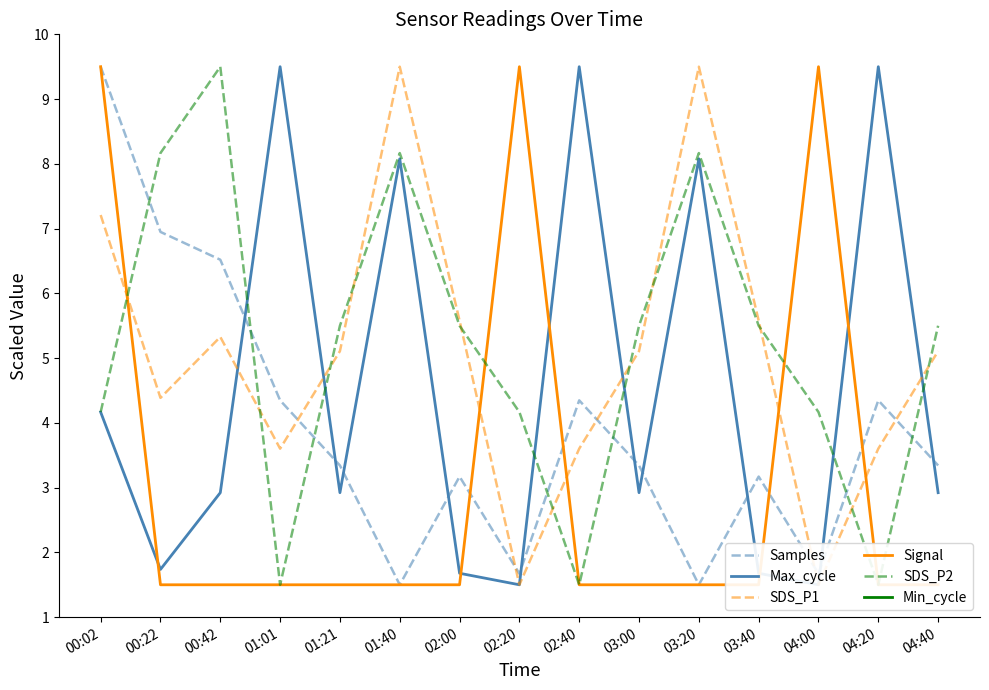

Reading left to right, what are all the values shown in this chart?

Samples: 00:02=9.5	00:22=6.9	00:42=6.5	01:01=4.3	01:21=3.3	01:40=1.5	02:00=3.2	02:20=1.7	02:40=4.3	03:00=3.3	03:20=1.5	03:40=3.2	04:00=1.7	04:20=4.3	04:40=3.3
Max_cycle: 00:02=4.2	00:22=1.7	00:42=2.9	01:01=9.5	01:21=2.9	01:40=8.1	02:00=1.7	02:20=1.5	02:40=9.5	03:00=2.9	03:20=8.1	03:40=1.7	04:00=1.5	04:20=9.5	04:40=2.9
SDS_P1: 00:02=7.2	00:22=4.4	00:42=5.3	01:01=3.6	01:21=5.1	01:40=9.5	02:00=5.6	02:20=1.5	02:40=3.6	03:00=5.1	03:20=9.5	03:40=5.6	04:00=1.5	04:20=3.6	04:40=5.1
Signal: 00:02=9.5	00:22=1.5	00:42=1.5	01:01=1.5	01:21=1.5	01:40=1.5	02:00=1.5	02:20=9.5	02:40=1.5	03:00=1.5	03:20=1.5	03:40=1.5	04:00=9.5	04:20=1.5	04:40=1.5
SDS_P2: 00:02=4.2	00:22=8.2	00:42=9.5	01:01=1.5	01:21=5.5	01:40=8.2	02:00=5.5	02:20=4.2	02:40=1.5	03:00=5.5	03:20=8.2	03:40=5.5	04:00=4.2	04:20=1.5	04:40=5.5
Min_cycle: 00:02=28.0	00:22=28.0	00:42=28.0	01:01=28.0	01:21=28.0	01:40=28.0	02:00=28.0	02:20=28.0	02:40=28.0	03:00=28.0	03:20=28.0	03:40=28.0	04:00=28.0	04:20=28.0	04:40=28.0